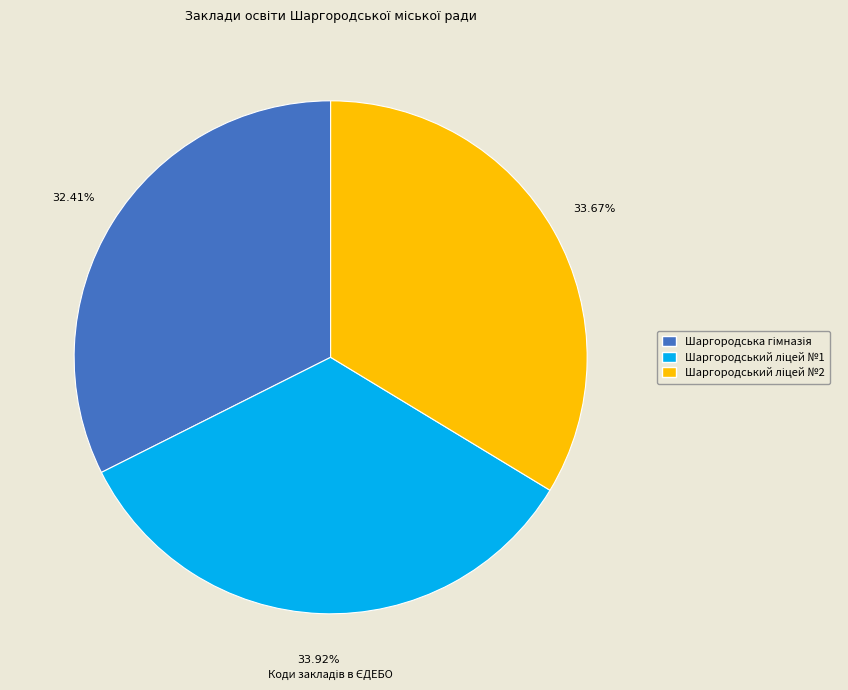

Is there any slice that represents more than half of the pie?

No